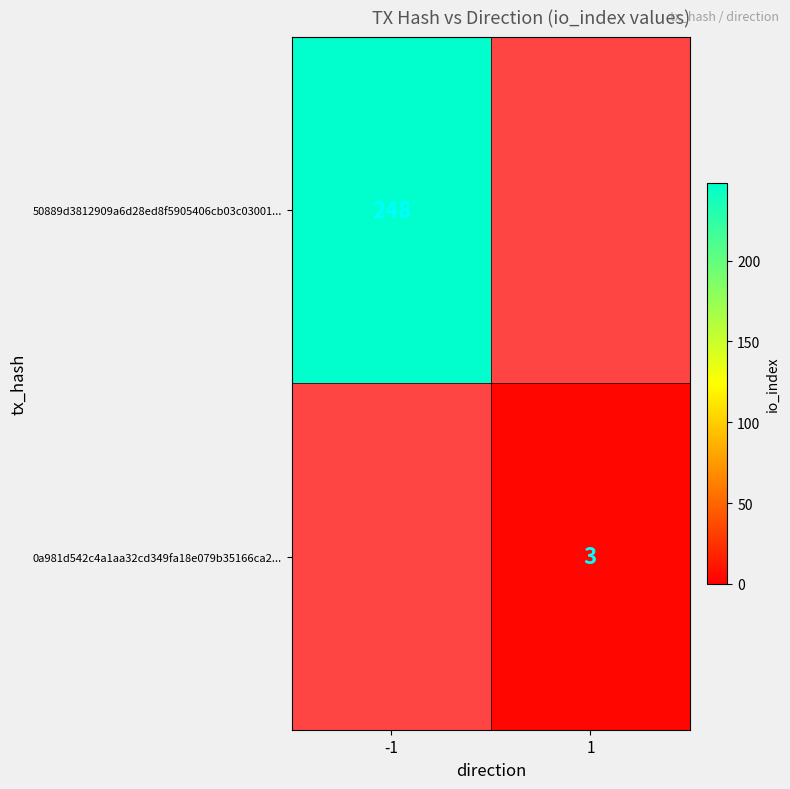

True or false: 50889d3812909a6d28ed8f5905406cb03c03001... has a value of 335 at -1.

False